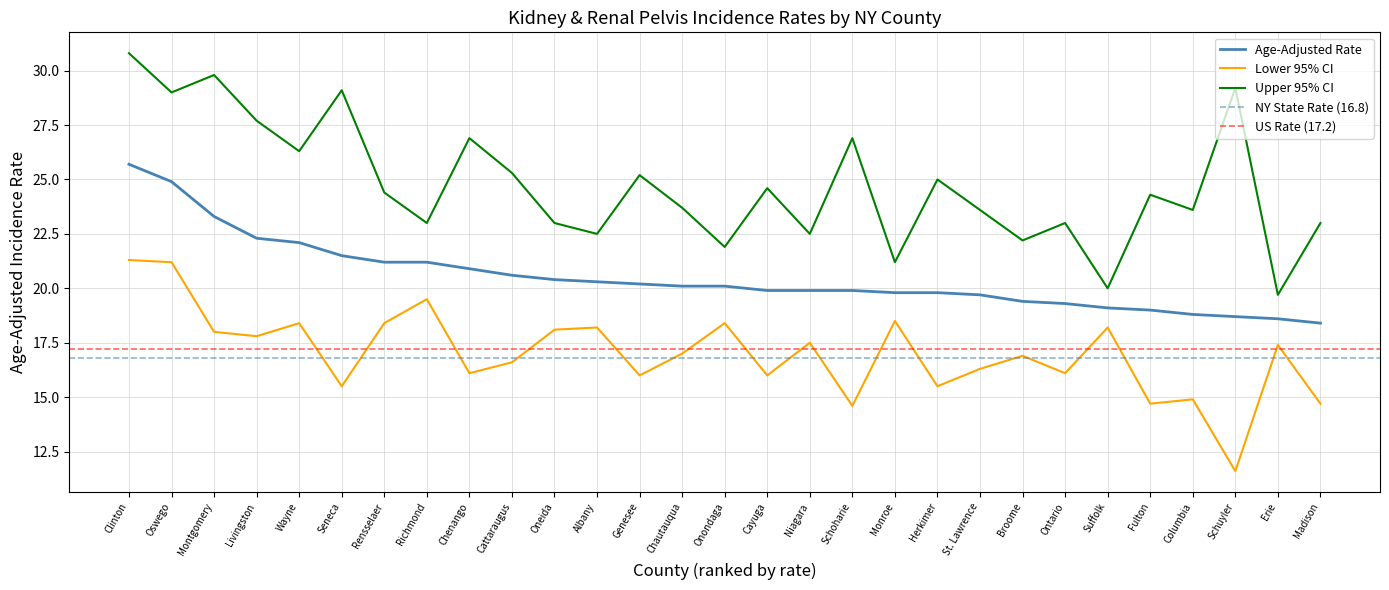

What position from the right is Herkimer?

10